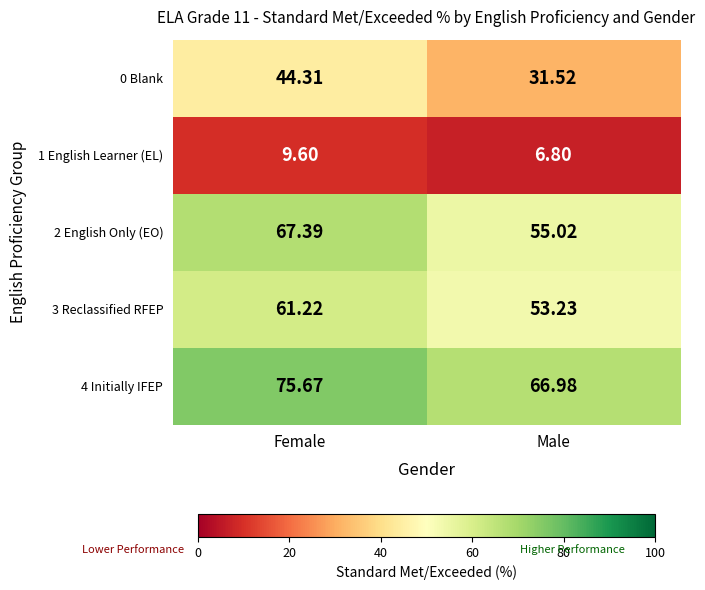

Rank the series at Female from lowest to highest value.

1 English Learner (EL), 0 Blank, 3 Reclassified RFEP, 2 English Only (EO), 4 Initially IFEP